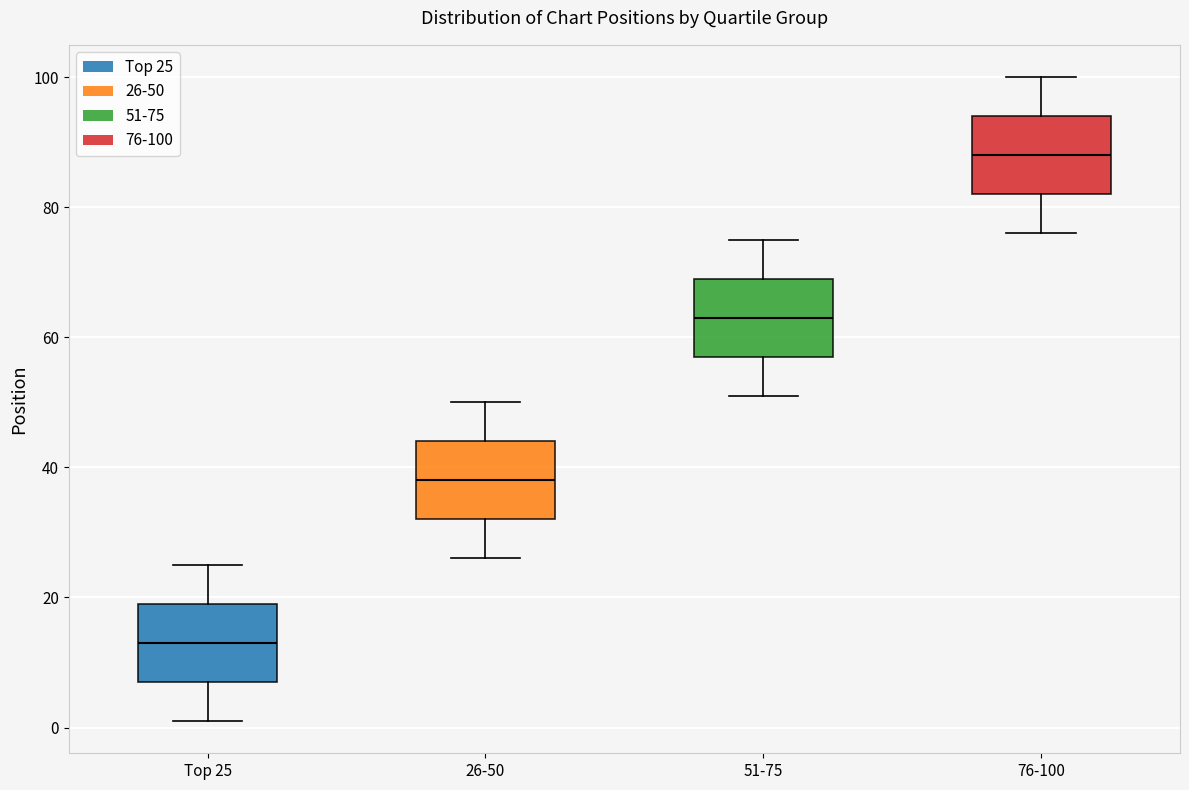

Where does the upper whisker of the box for 26-50 end on the y-axis? The values are not printed on the chart, so give them approximately, as read against the axis.

50